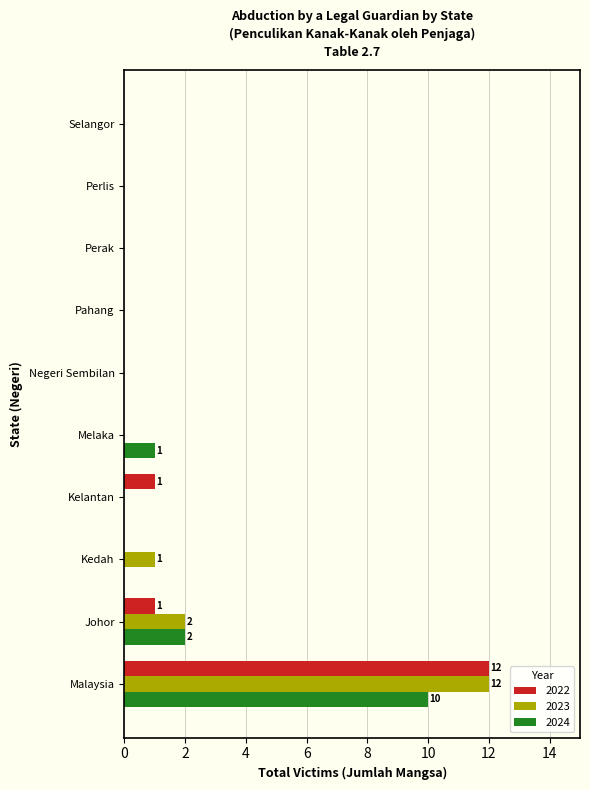

Is the value of 2023 at Malaysia greater than the value of 2024 at Kelantan?

Yes